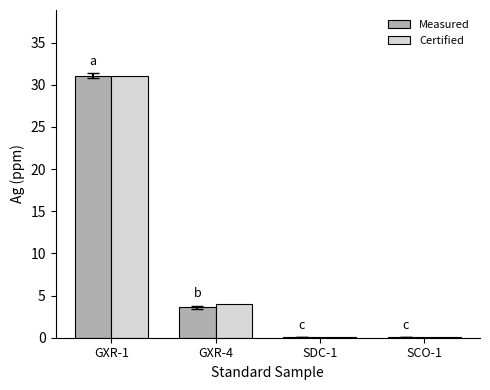

True or false: Measured has a value of 31.1 at GXR-1.

True